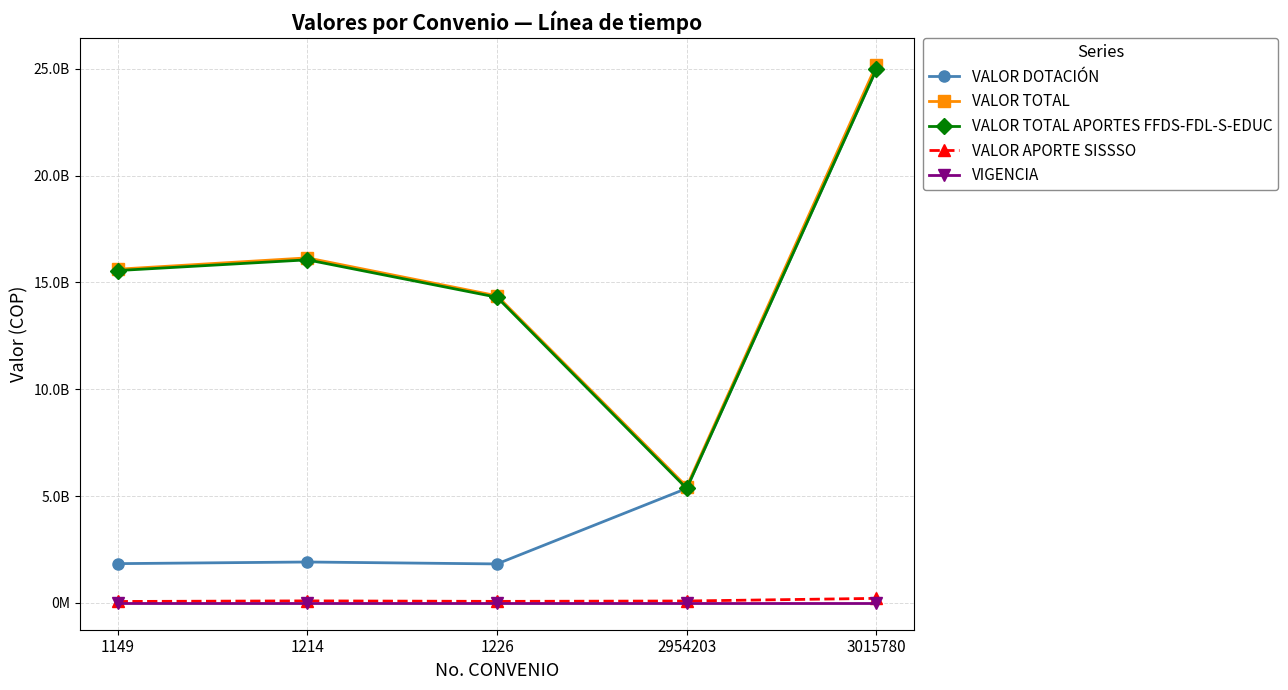

What are all the series names shown in the legend?

VALOR DOTACIÓN, VALOR TOTAL, VALOR TOTAL APORTES FFDS-FDL-S-EDUC, VALOR APORTE SISSSO, VIGENCIA